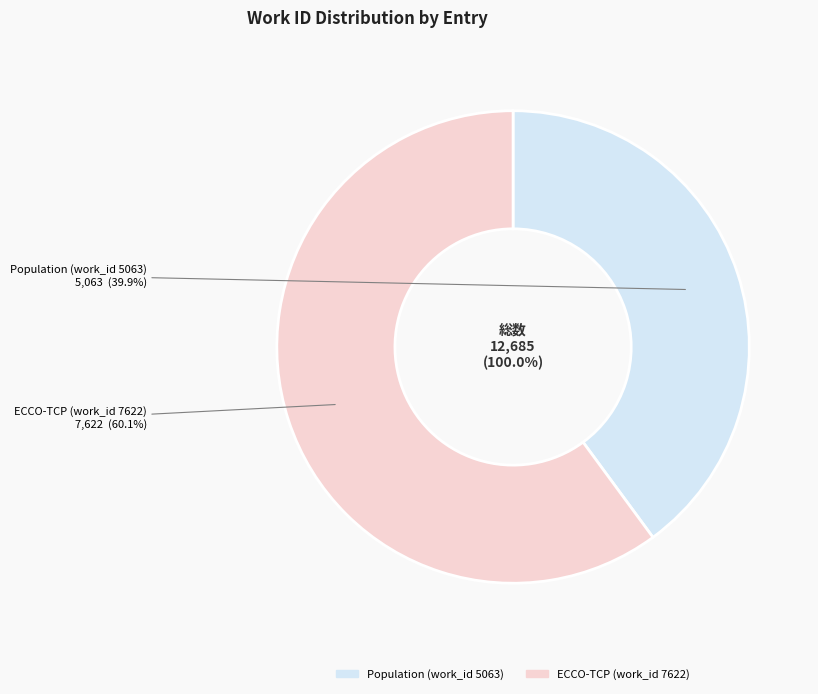

To the nearest percent, what is the average slice percentage?

50%